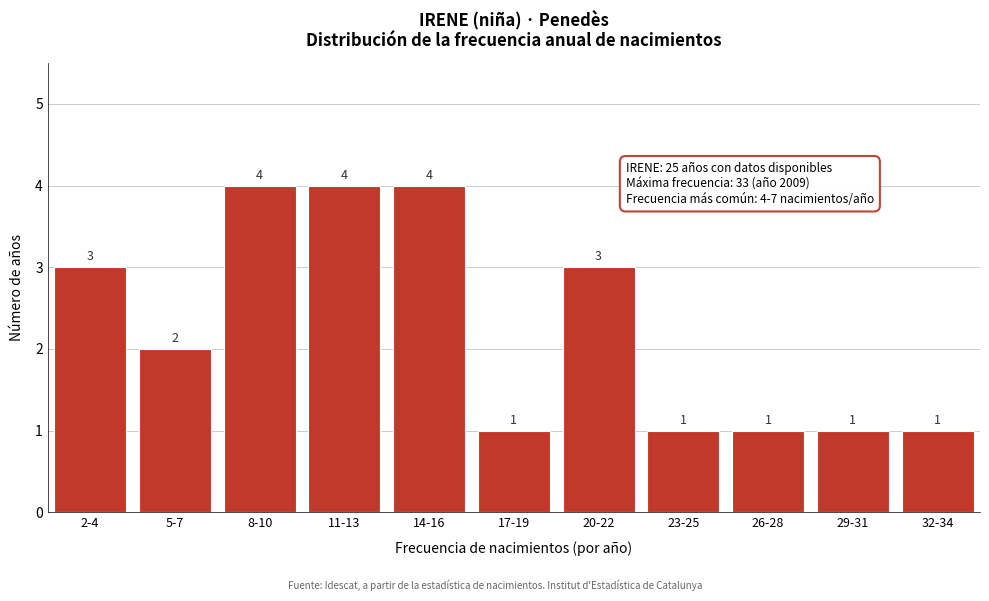

Reading left to right, transcribe all the data shown in this chart.

2-4=3	5-7=2	8-10=4	11-13=4	14-16=4	17-19=1	20-22=3	23-25=1	26-28=1	29-31=1	32-34=1